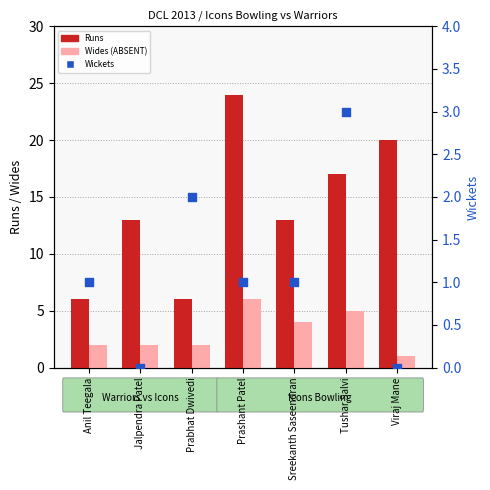

Is the value of Runs at Sreekanth Saseendran greater than the value of Wickets at Sreekanth Saseendran?

Yes